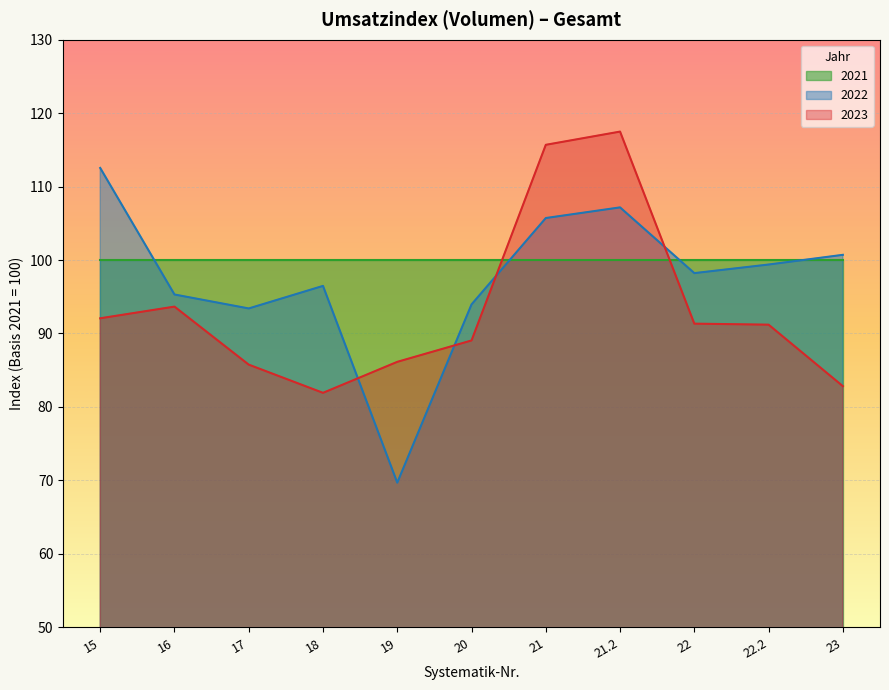

What is the label of the 11th point from the left?

23